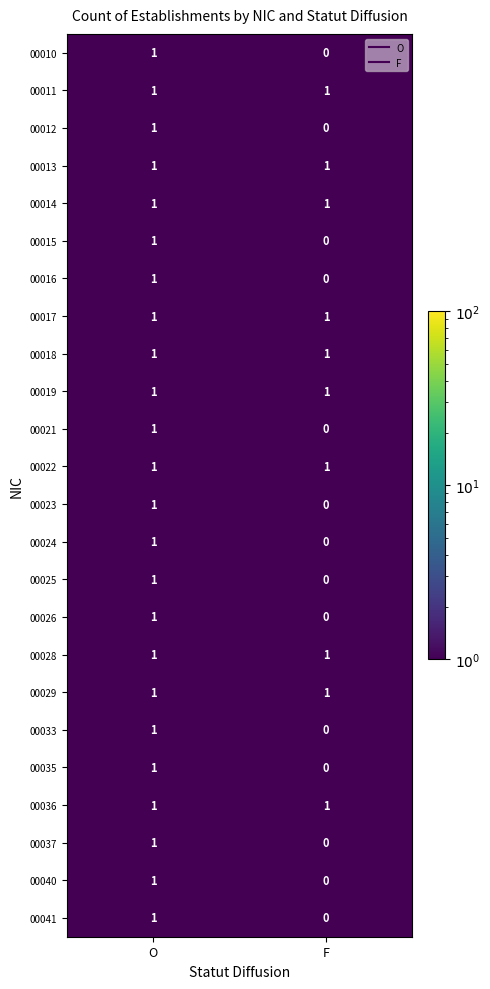

List the labels in order of 00041 value, largest first.

O, F